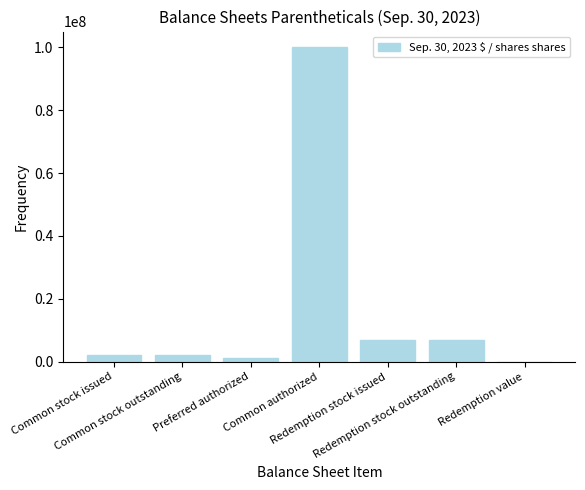

What is the maximum value shown in the chart?

100000000.0